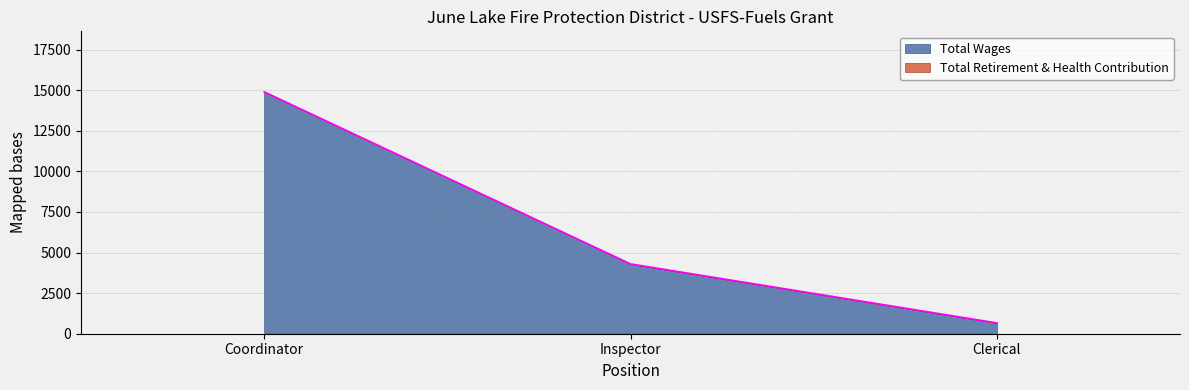

What is the sum of the values at Clerical and Inspector?

4964